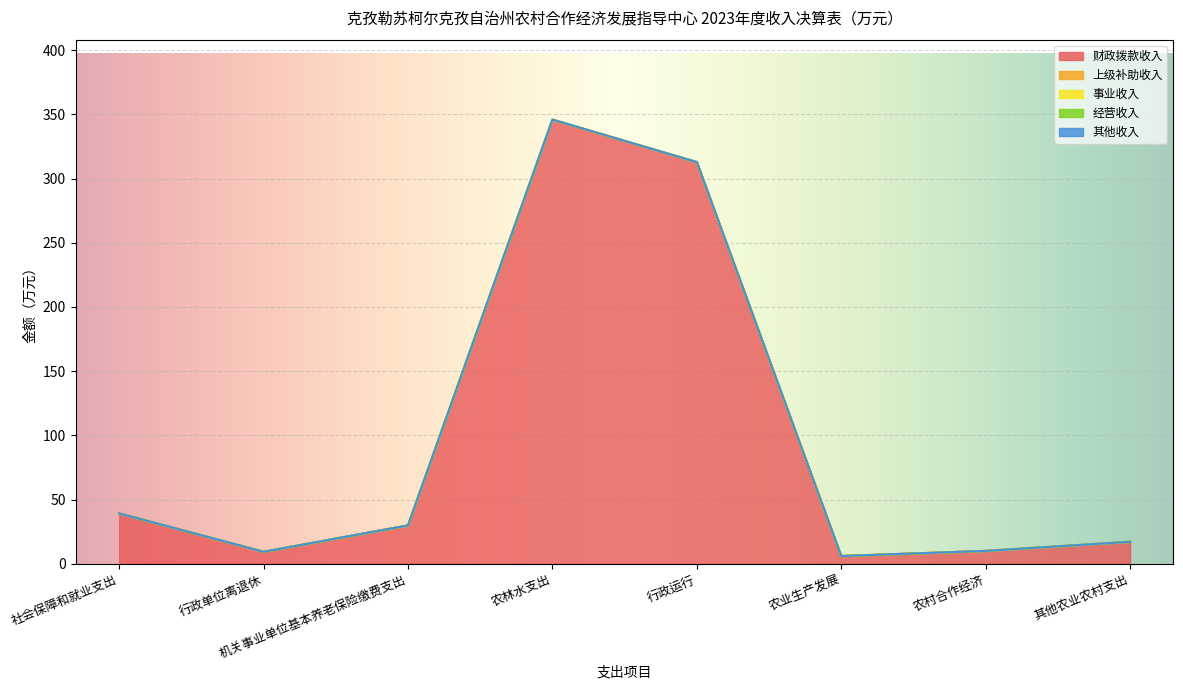

What are all the series names shown in the legend?

财政拨款收入, 上级补助收入, 事业收入, 经营收入, 其他收入